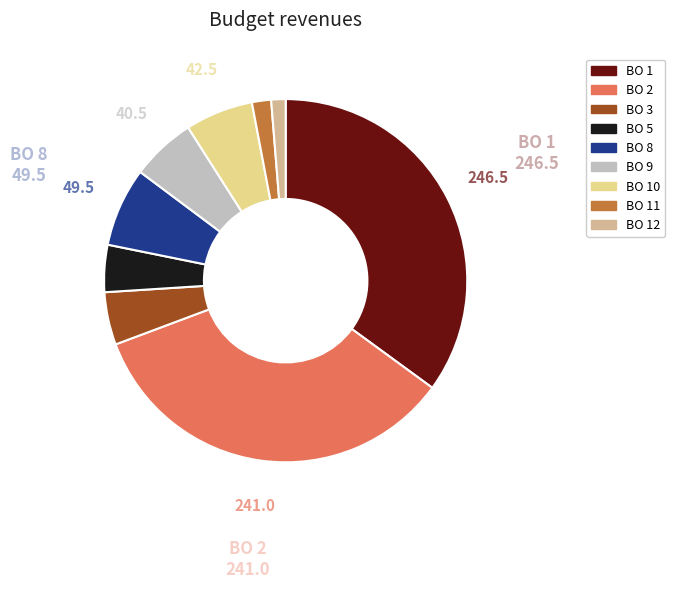

How many segments does this pie chart have?

9